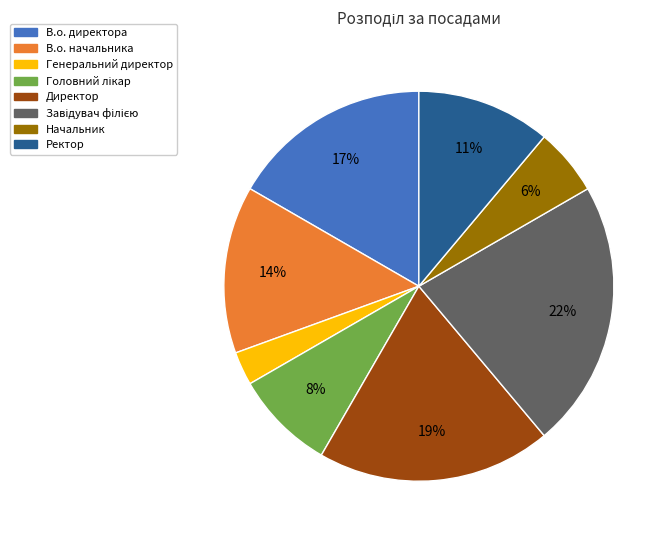

Combined, do В.о. начальника and Начальник account for over 50%?

No